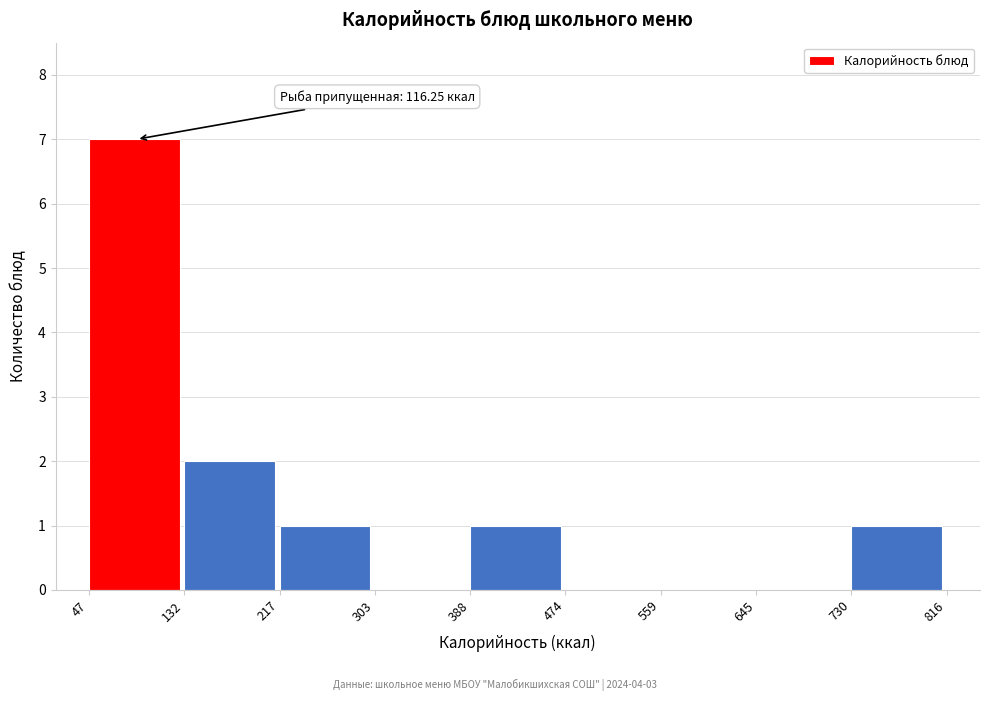

Over which range of the x-axis is the bar tallest?

47 to 132